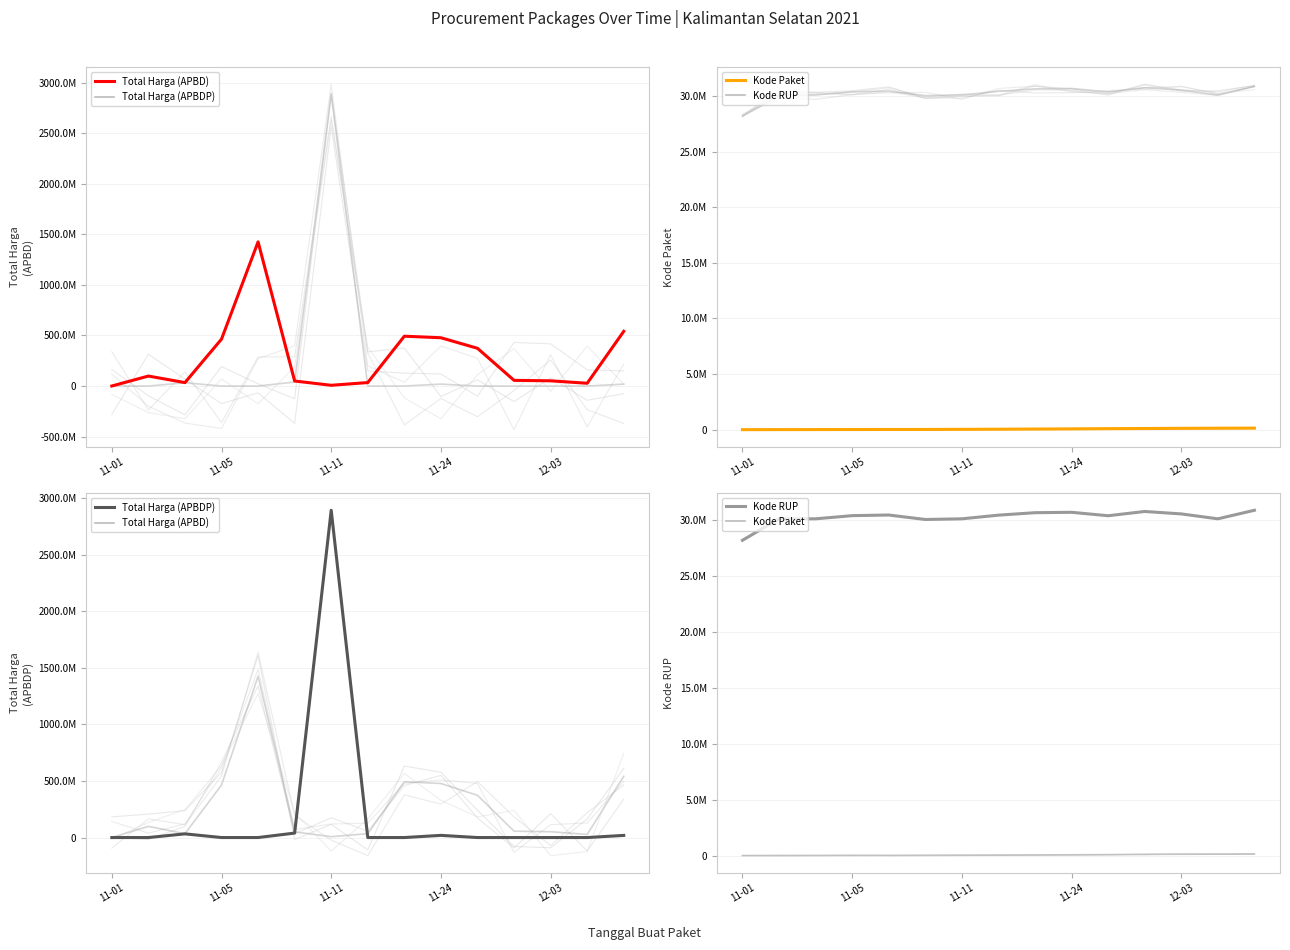

What is the average value of the Kode RUP series?

30237969